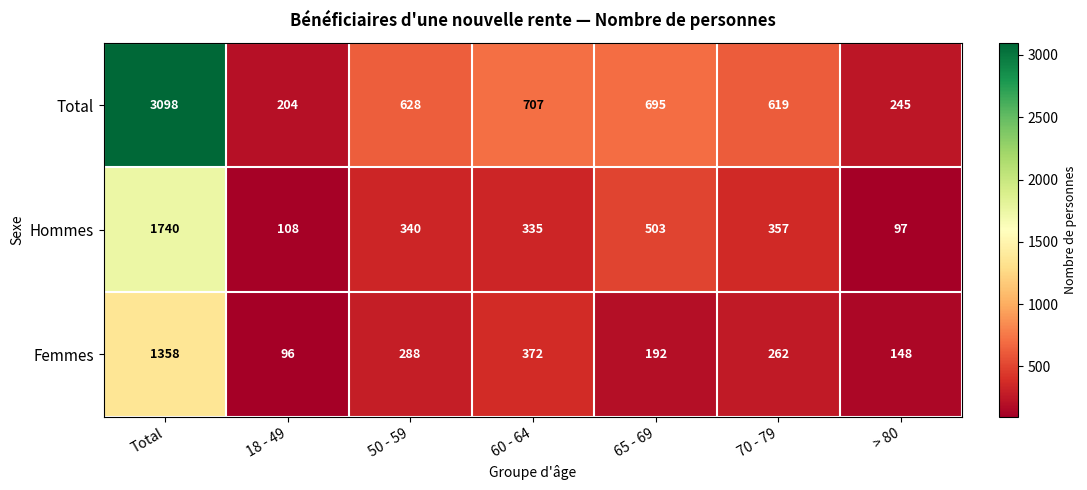

The Femmes series shows 179 at 60 - 64. True or false?

False